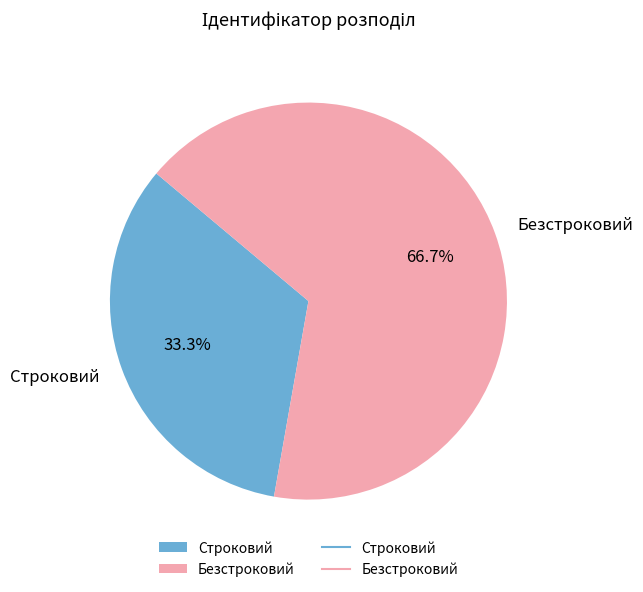

Which category has the biggest portion of the pie?

Безстроковий